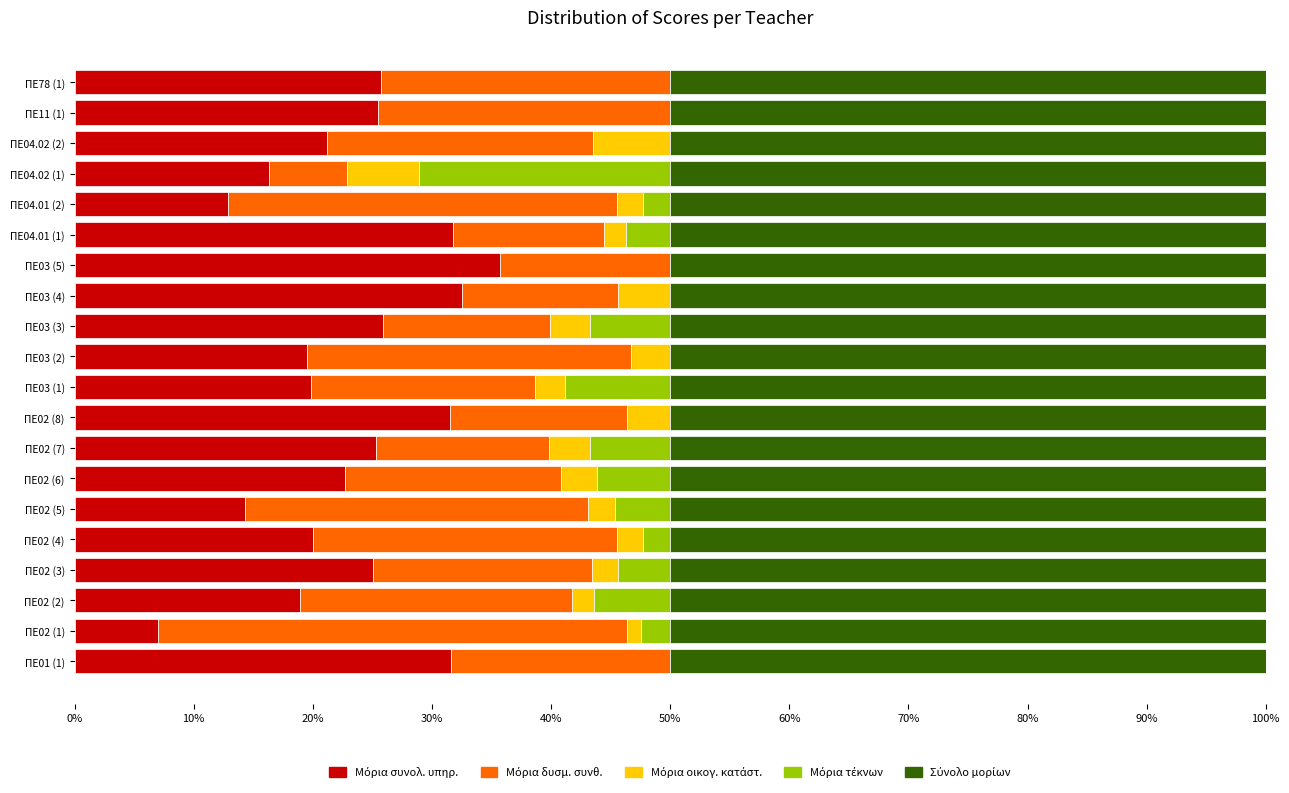

What is the total value across all series at ΠΕ01 (1)?

100.0